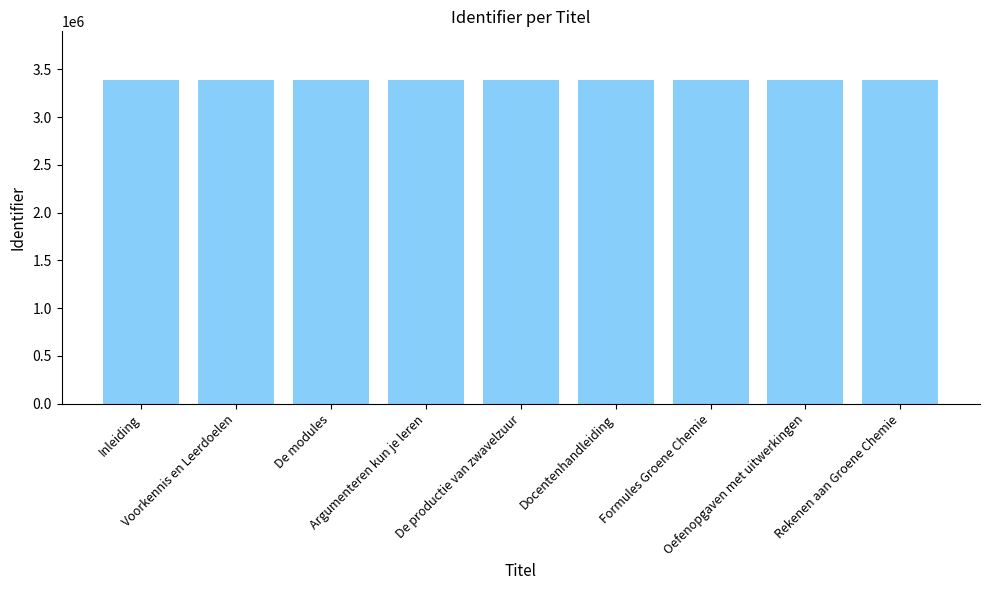

What is the average value?

3385334